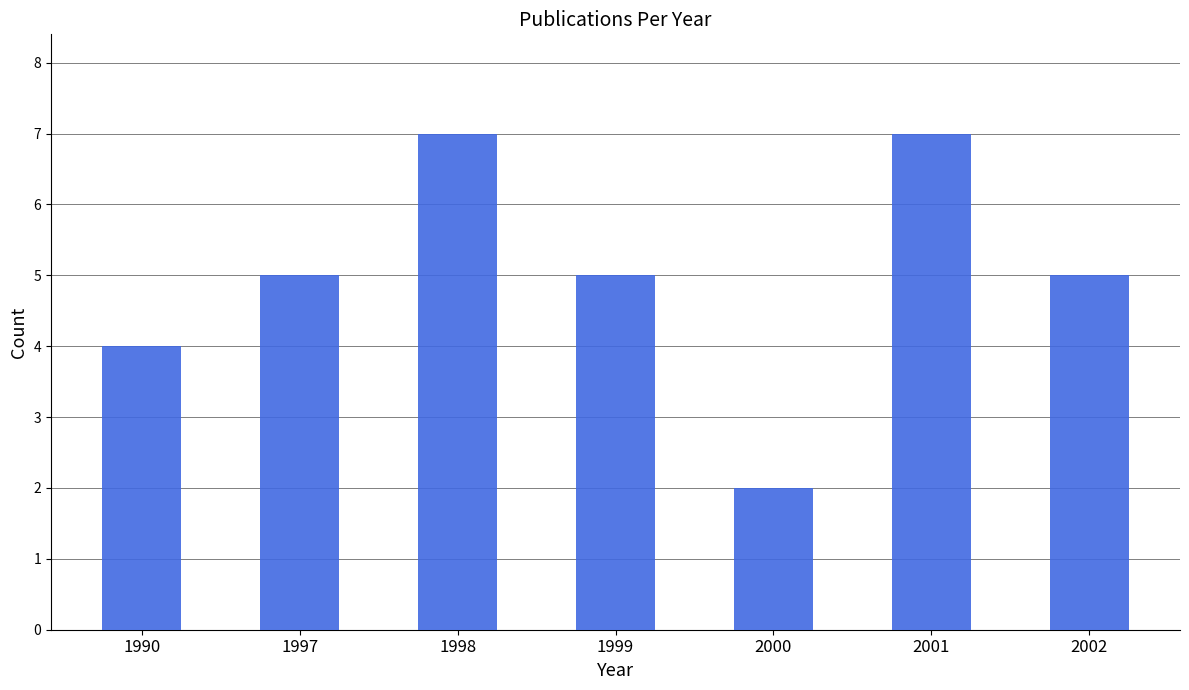

Is it true that the value at 2002 is 8?

False